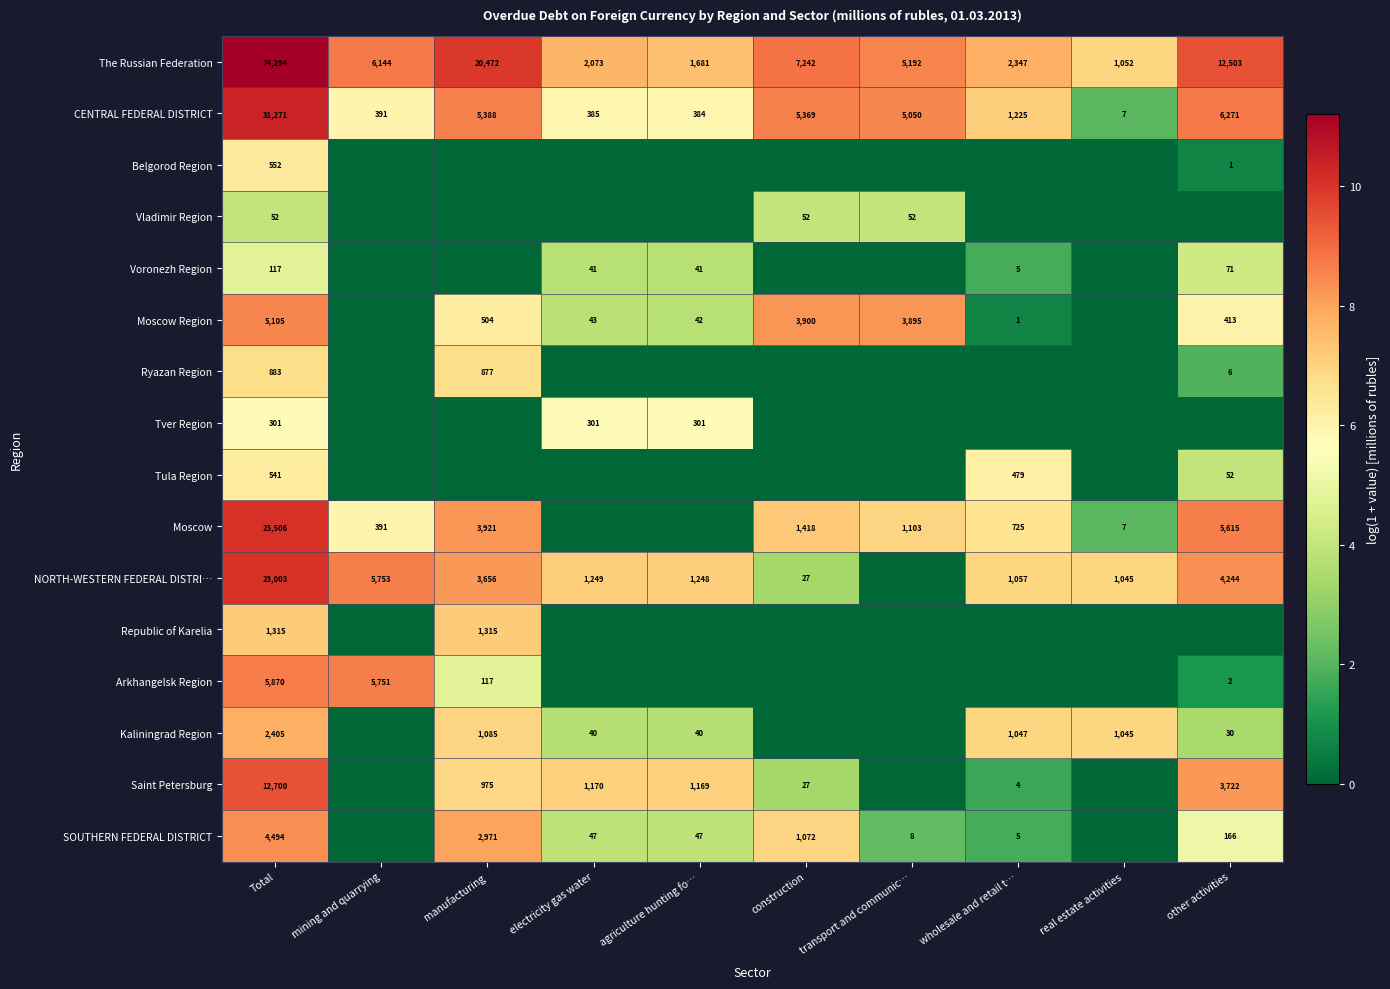

What value does the CENTRAL FEDERAL DISTRICT series have at agriculture hunting fo…?

384